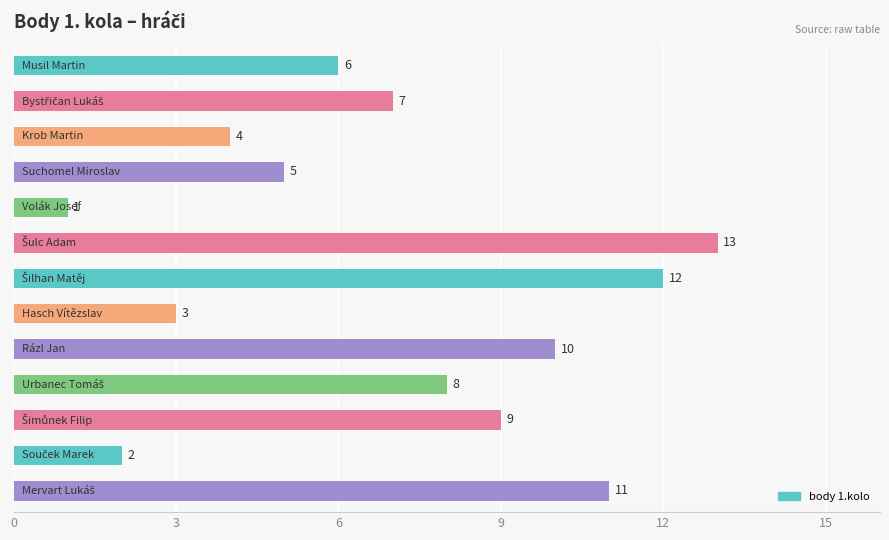

What is the greatest value displayed?

13